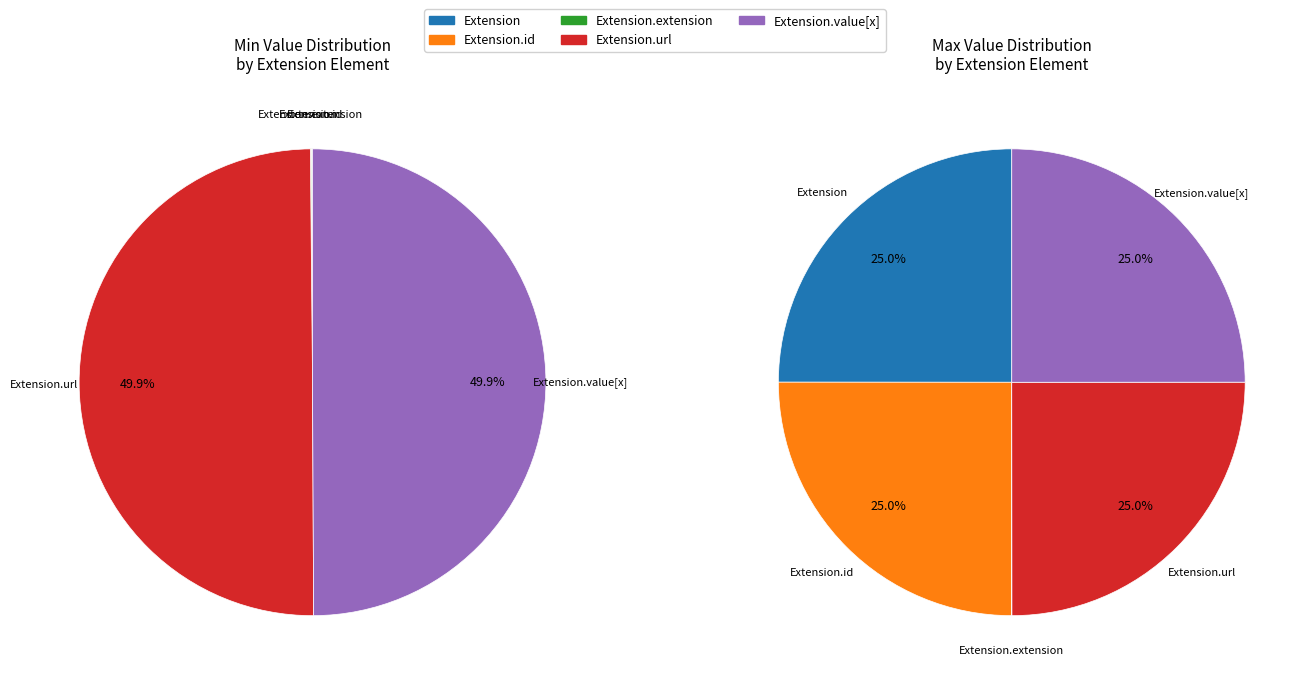

Rank the categories by value from highest to lowest.

Extension.url, Extension.value[x], Extension, Extension.id, Extension.extension